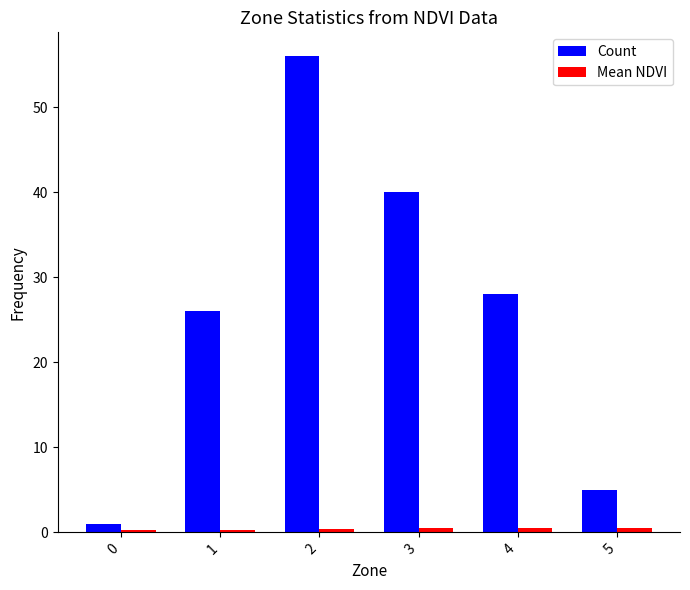

The value of Count at 1 is 26.0. True or false?

True